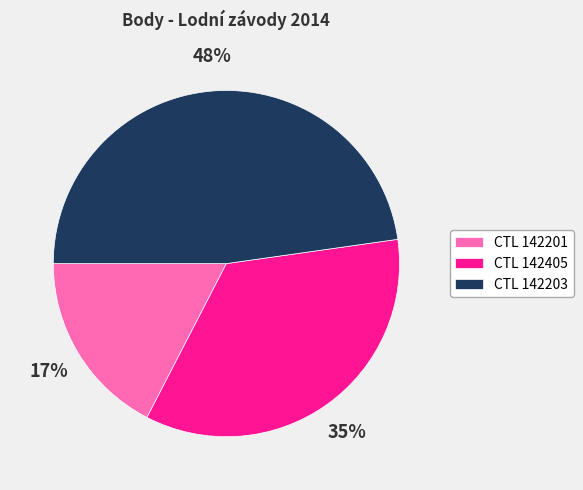

What is the largest slice in the pie chart?

CTL 142203